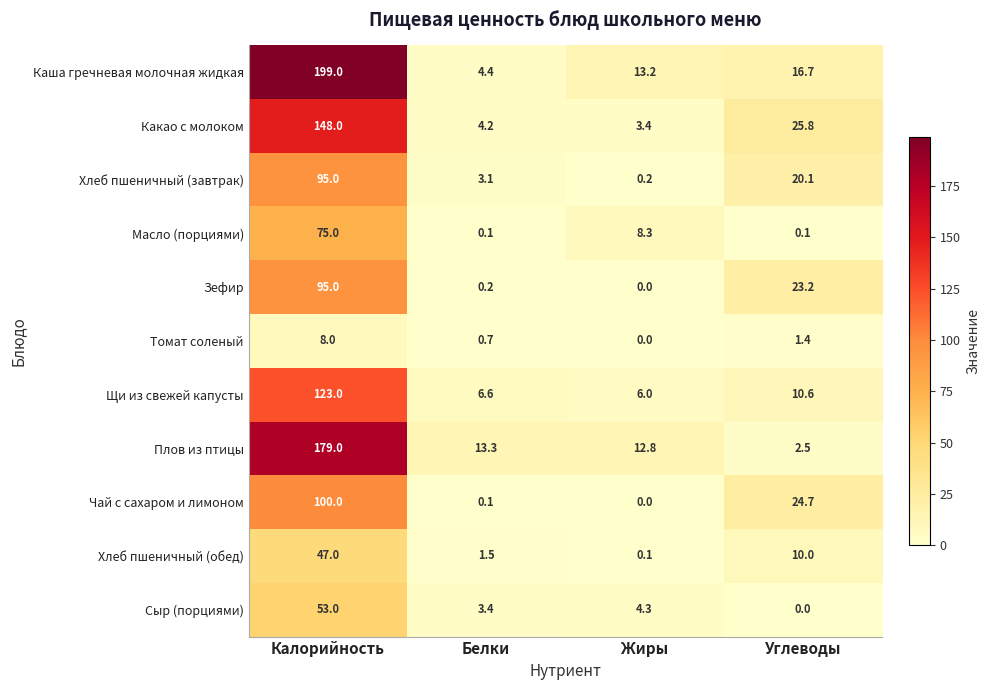

What is the average value of the Чай с сахаром и лимоном series?

31.2